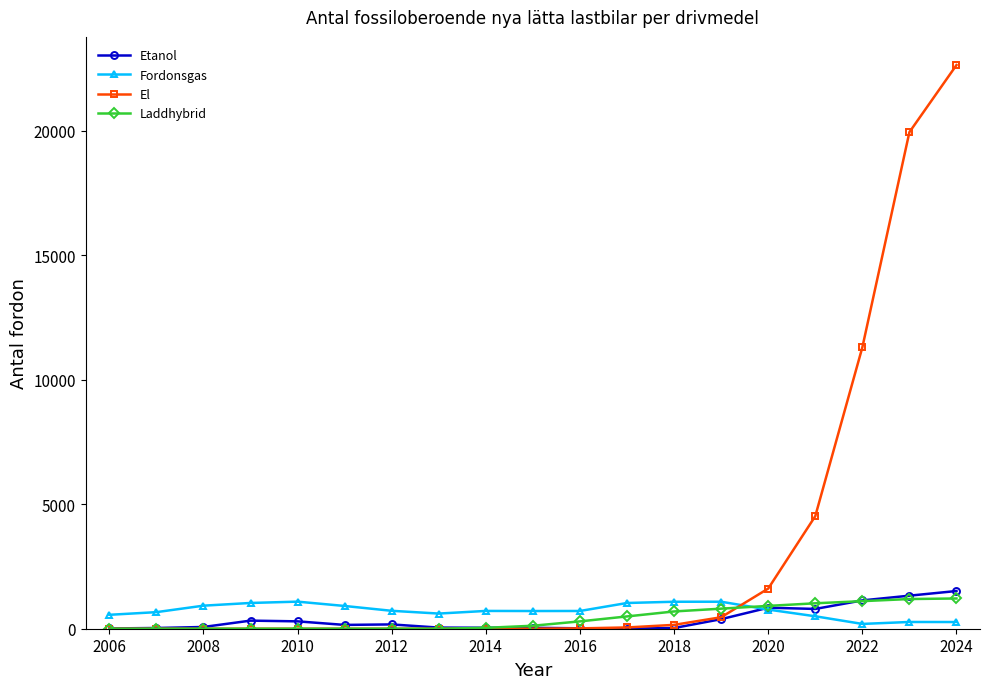

After their last crossing, which series has the higher values: Fordonsgas or El?

El